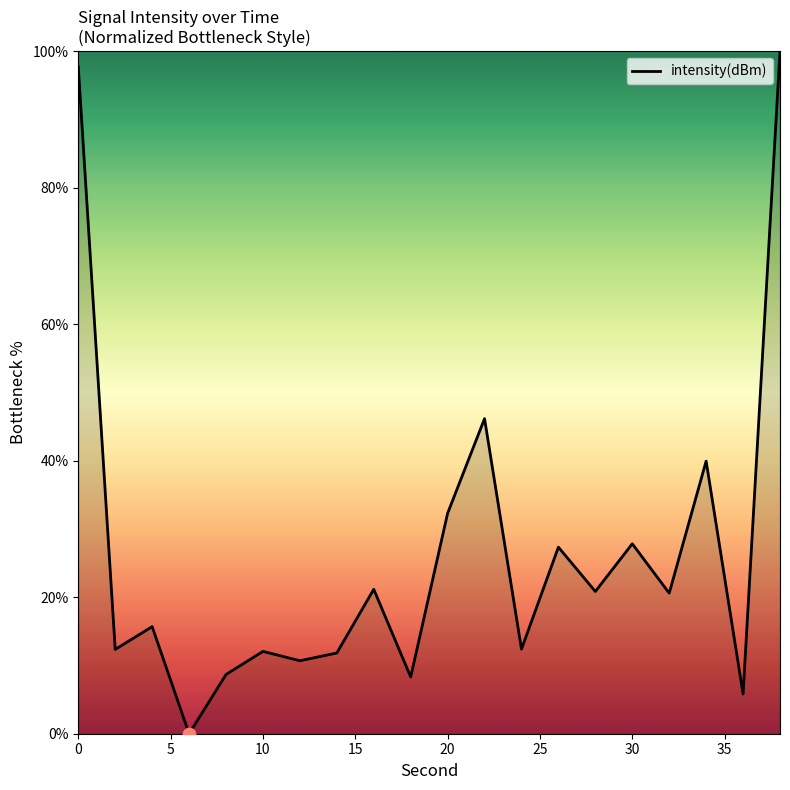

What is the difference between the maximum and minimum values?

100.0